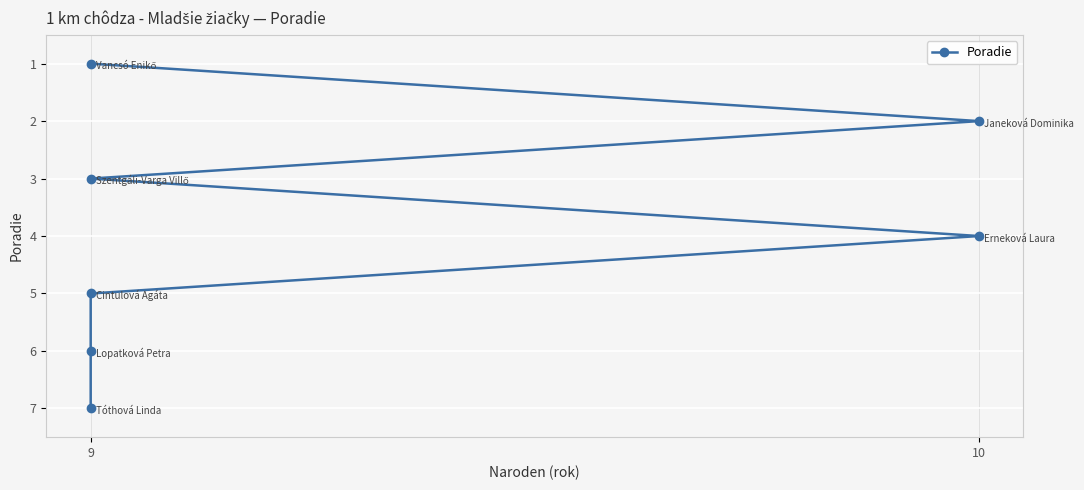

What is the label of the 3rd point from the right?

9